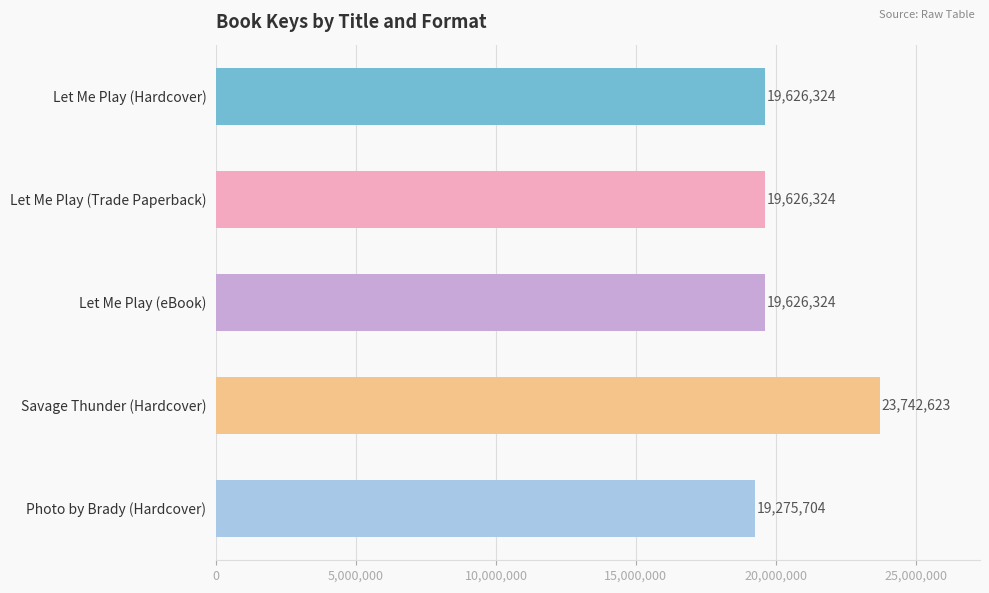

What is the label of the 3rd bar from the top?

Let Me Play (eBook)